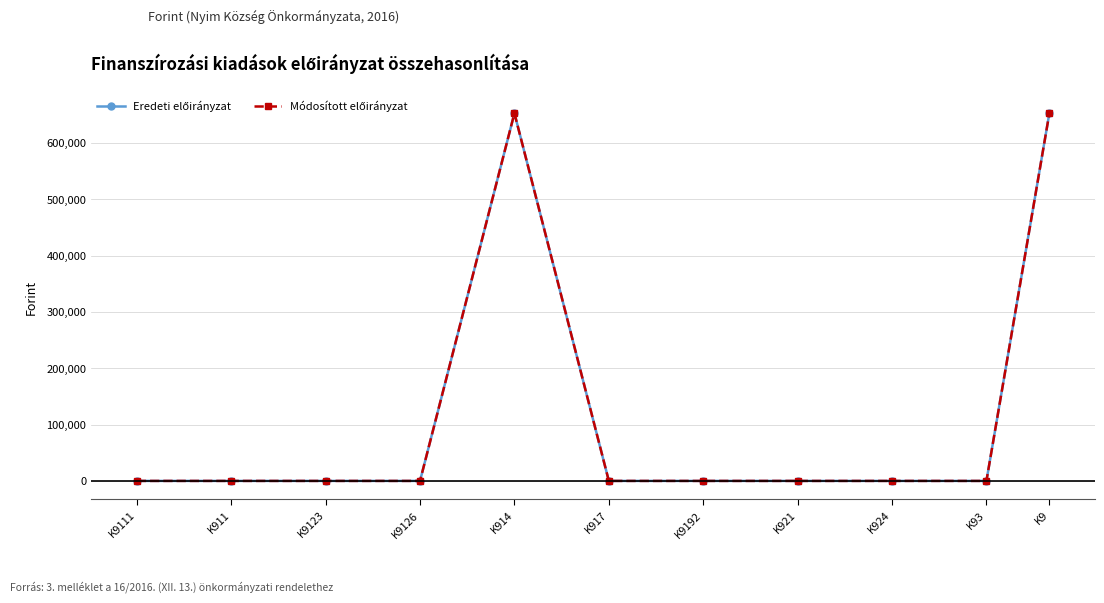

Is this an area chart (filled region under the line)?

No